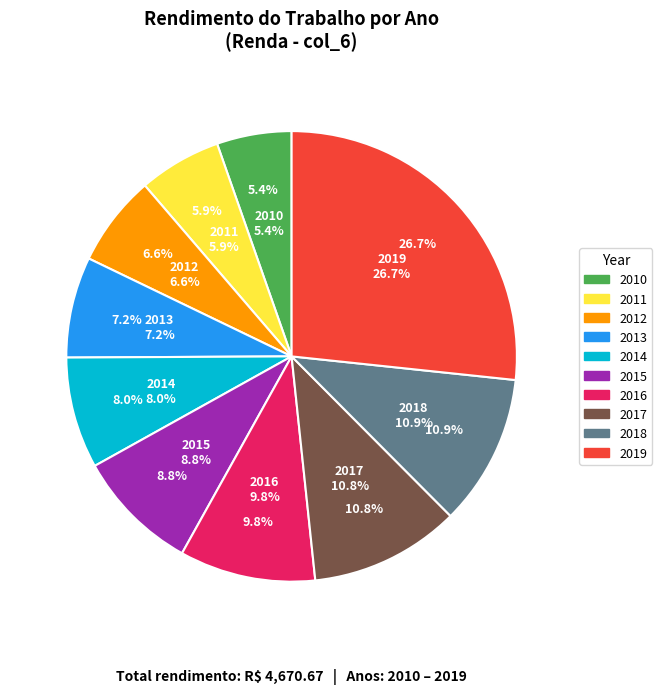

To the nearest percent, what portion does 2019 represent?

27%